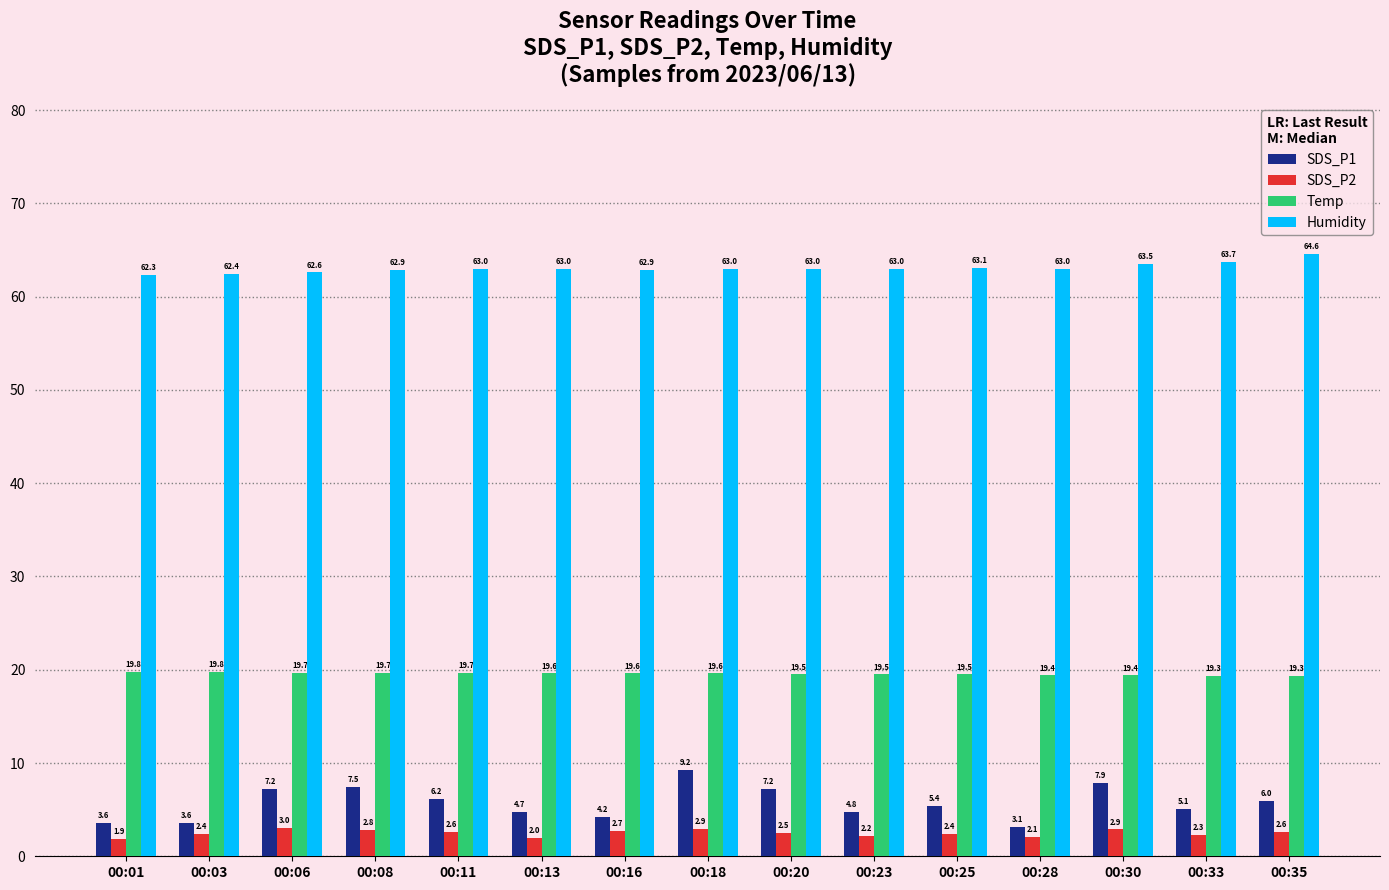

Is it true that SDS_P1 equals 5.1 at 00:33?

True